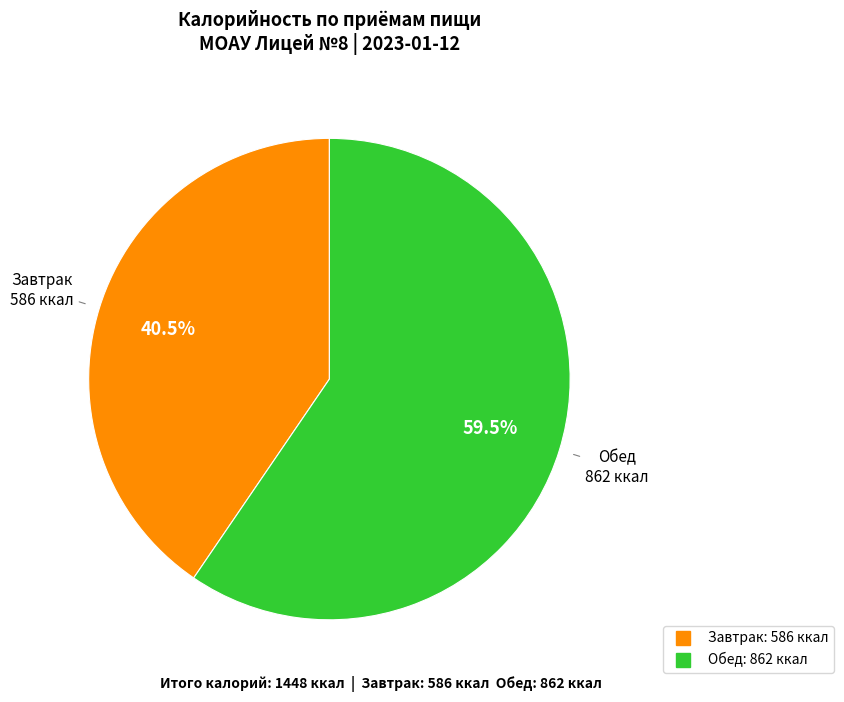

Is Завтрак the majority of the pie?

No